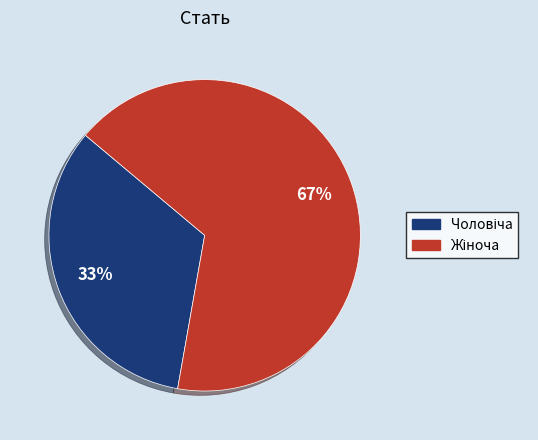

Is there a majority slice in this chart?

Yes